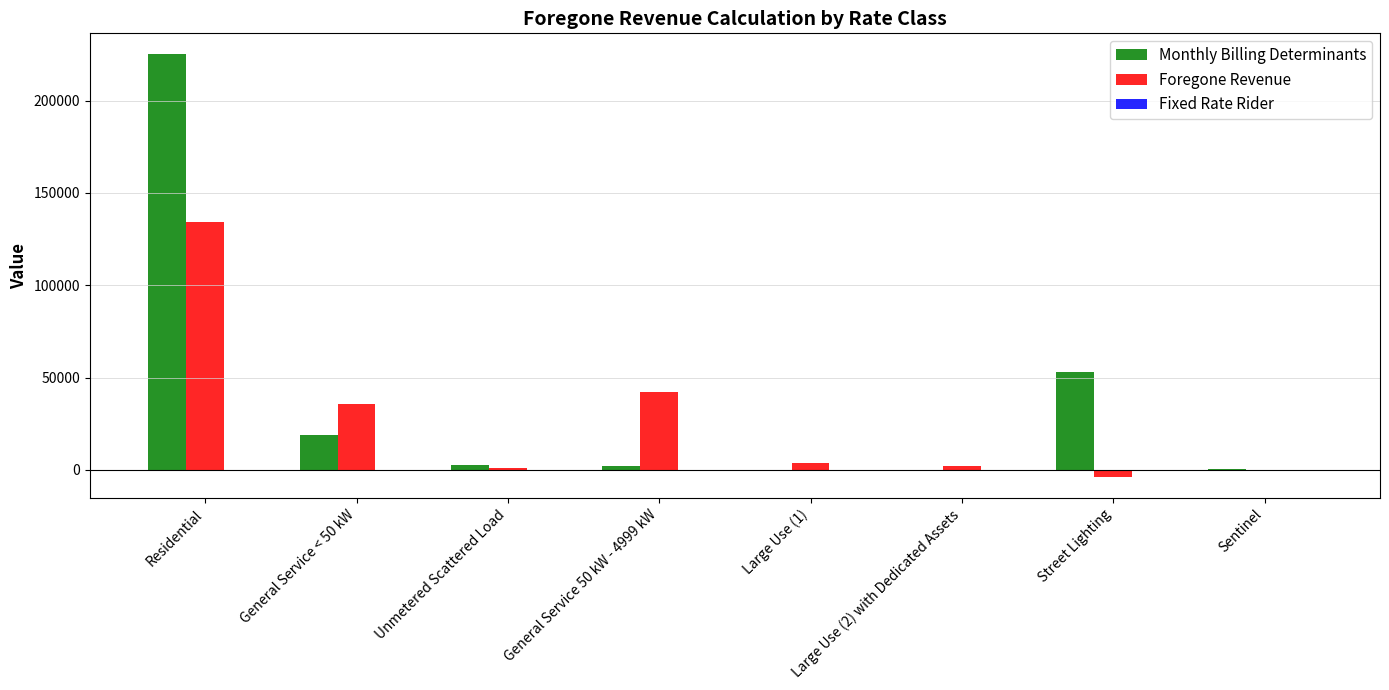

Which series changed the most between Street Lighting and Sentinel?

Monthly Billing Determinants